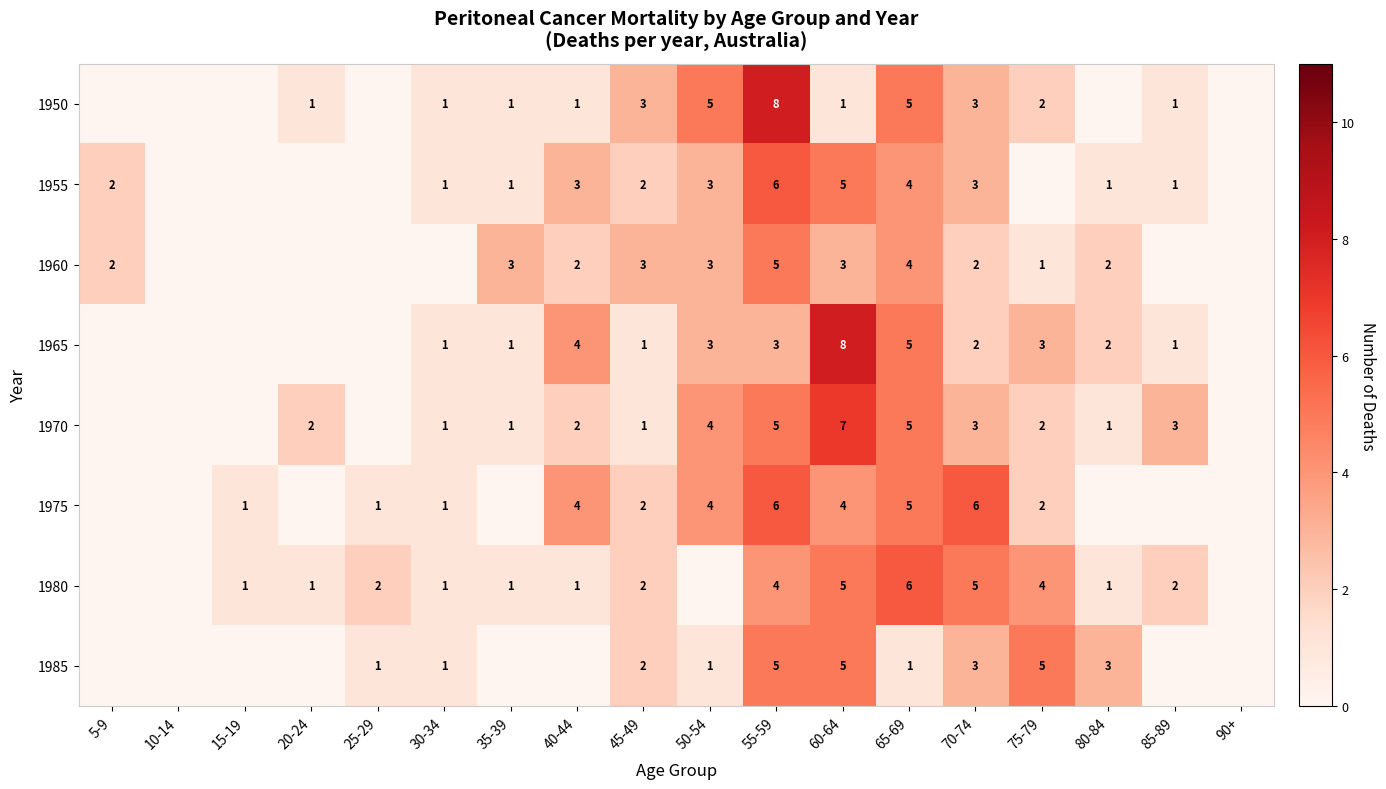

What is the total value across all series at 65-69?

35